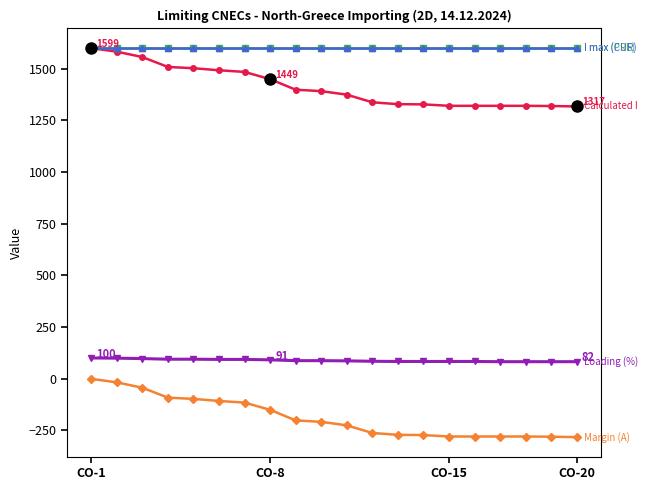

Does the chart have visible grid lines?

No